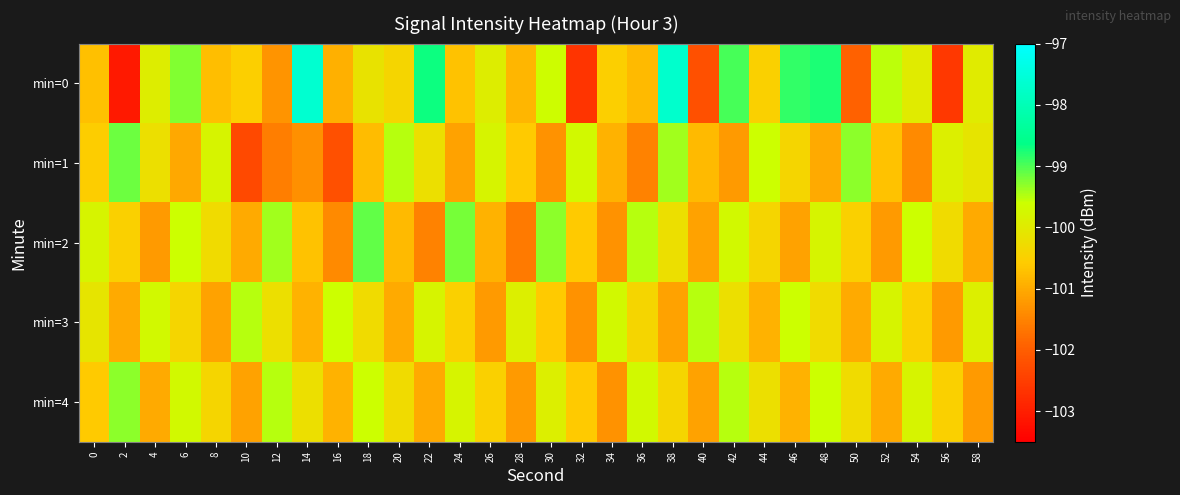

Reading left to right, list all the values displayed in this chart.

min=0: 0=-100.7	2=-103.1	4=-99.9	6=-99.2	8=-100.7	10=-100.5	12=-101.3	14=-97.7	16=-100.9	18=-100.1	20=-100.4	22=-98.7	24=-100.7	26=-99.9	28=-100.9	30=-99.6	32=-102.6	34=-100.5	36=-100.8	38=-97.7	40=-102.2	42=-99.0	44=-100.5	46=-98.9	48=-98.8	50=-101.9	52=-99.5	54=-100.0	56=-102.6	58=-100.0
min=1: 0=-100.5	2=-99.1	4=-100.2	6=-101.0	8=-99.8	10=-102.3	12=-101.5	14=-101.3	16=-102.2	18=-100.8	20=-99.5	22=-100.2	24=-101.1	26=-99.8	28=-100.6	30=-101.3	32=-99.7	34=-100.9	36=-101.5	38=-99.4	40=-100.8	42=-101.2	44=-99.6	46=-100.4	48=-101.0	50=-99.3	52=-100.7	54=-101.4	56=-99.9	58=-100.1
min=2: 0=-99.8	2=-100.5	4=-101.2	6=-99.6	8=-100.3	10=-101.0	12=-99.4	14=-100.7	16=-101.4	18=-99.1	20=-100.8	22=-101.5	24=-99.2	26=-100.9	28=-101.6	30=-99.3	32=-100.6	34=-101.3	36=-99.5	38=-100.2	40=-101.1	42=-99.7	44=-100.4	46=-101.1	48=-99.8	50=-100.5	52=-101.2	54=-99.6	56=-100.3	58=-101.0
min=3: 0=-100.1	2=-101.0	4=-99.7	6=-100.4	8=-101.1	10=-99.5	12=-100.2	14=-100.9	16=-99.6	18=-100.3	20=-101.0	22=-99.8	24=-100.5	26=-101.2	28=-99.9	30=-100.6	32=-101.3	34=-99.7	36=-100.4	38=-101.1	40=-99.5	42=-100.2	44=-100.9	46=-99.6	48=-100.3	50=-101.0	52=-99.8	54=-100.5	56=-101.2	58=-99.9
min=4: 0=-100.6	2=-99.3	4=-101.0	6=-99.7	8=-100.4	10=-101.1	12=-99.5	14=-100.2	16=-100.9	18=-99.6	20=-100.3	22=-101.0	24=-99.8	26=-100.5	28=-101.2	30=-99.9	32=-100.6	34=-101.3	36=-99.7	38=-100.4	40=-101.1	42=-99.5	44=-100.2	46=-100.9	48=-99.6	50=-100.3	52=-101.0	54=-99.8	56=-100.5	58=-101.2